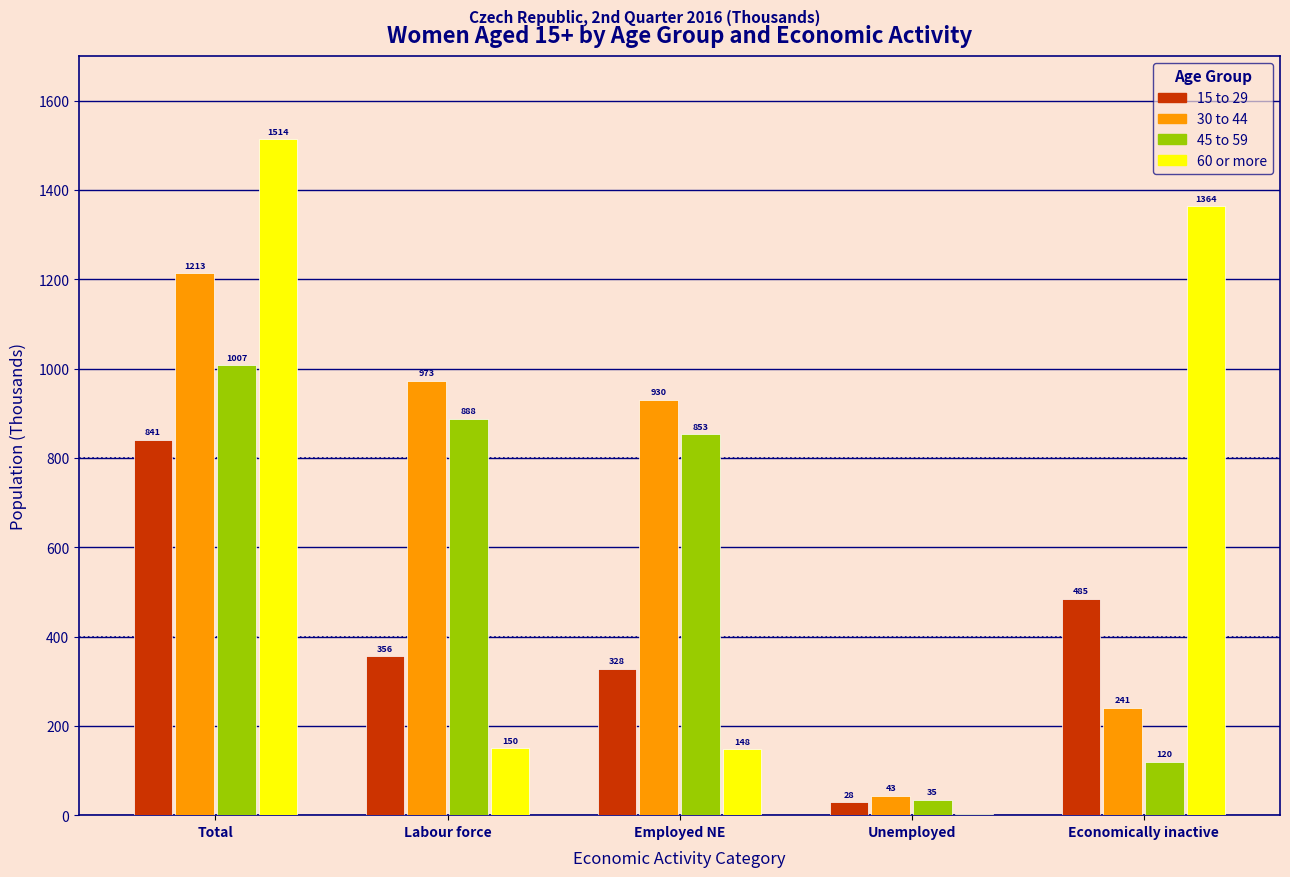

Between Labour force and Unemployed, which series saw the biggest shift?

30 to 44